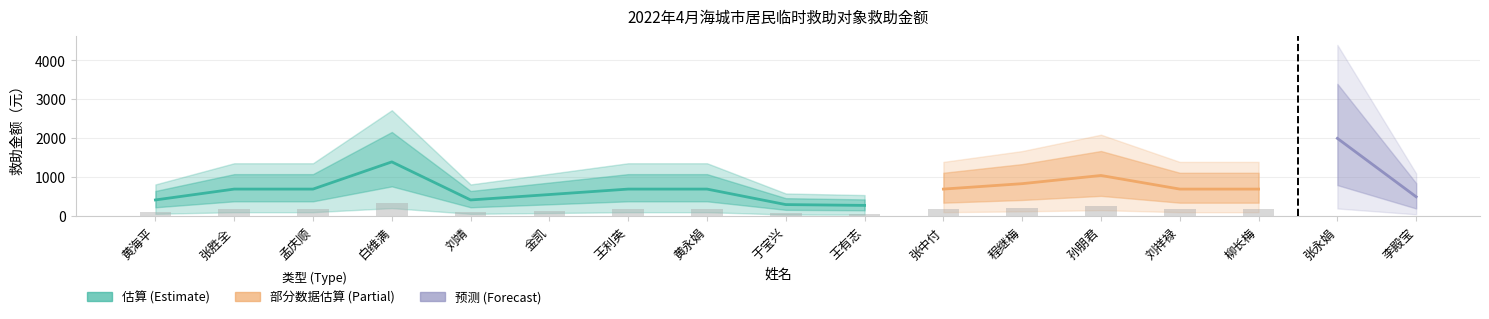

Count the number of categories in the chart.

17